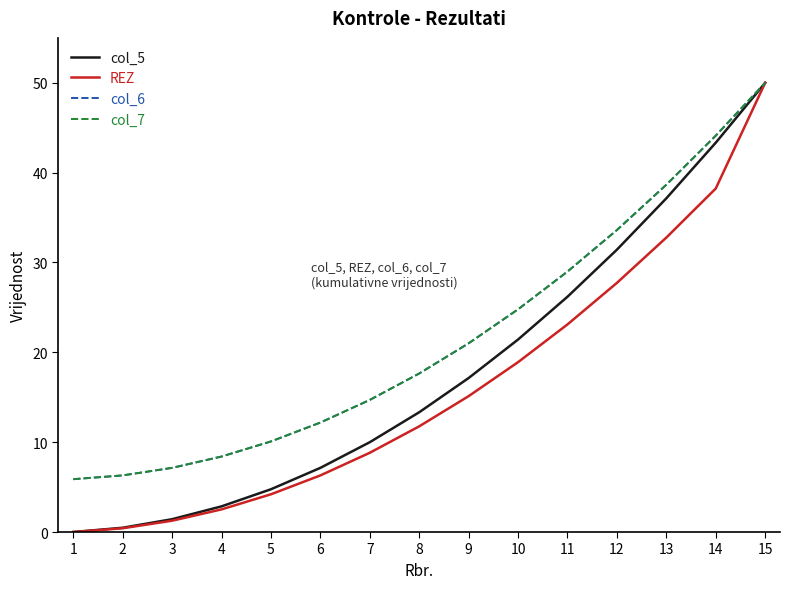

Reading right to left, list all the values displayed in this chart.

col_5: 50.0	43.3	37.1	31.4	26.2	21.4	17.1	13.3	10.0	7.1	4.8	2.9	1.4	0.5	0.0
REZ: 50.0	38.2	32.8	27.7	23.1	18.9	15.1	11.8	8.8	6.3	4.2	2.5	1.3	0.4	0.0
col_6: 50.0	44.1	38.7	33.6	29.0	24.8	21.0	17.6	14.7	12.2	10.1	8.4	7.1	6.3	5.9
col_7: 50.0	44.1	38.7	33.6	29.0	24.8	21.0	17.6	14.7	12.2	10.1	8.4	7.1	6.3	5.9